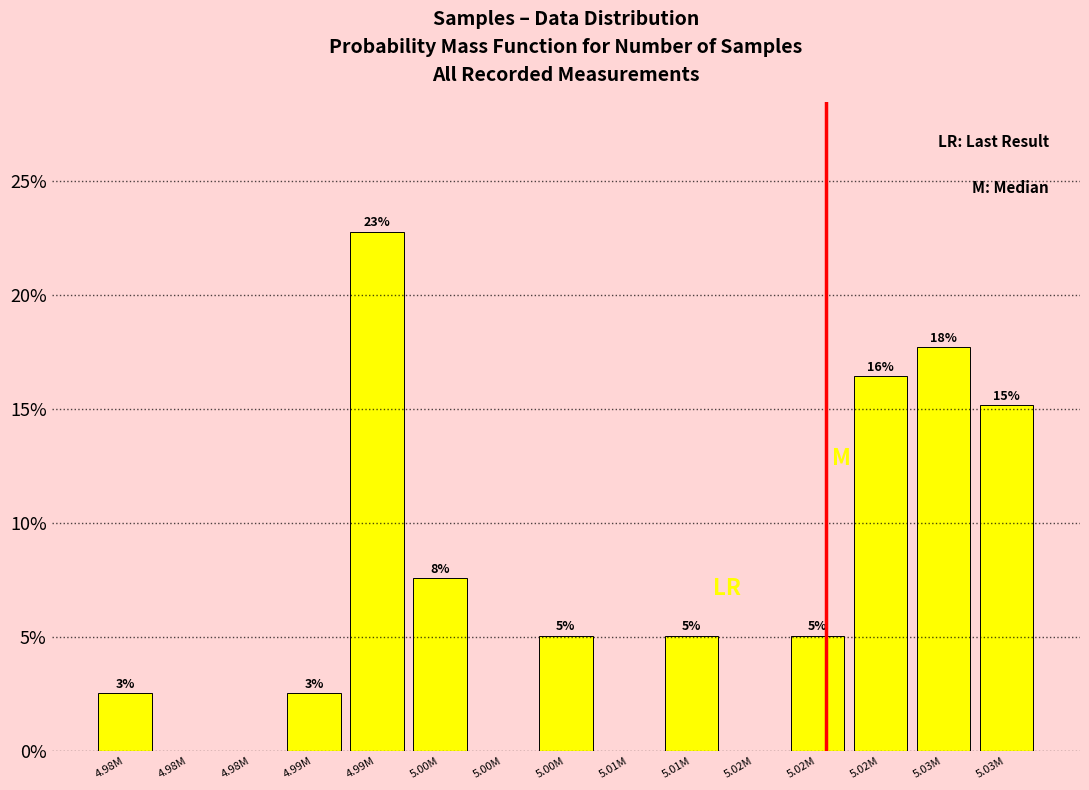

Are the bars horizontal?

No